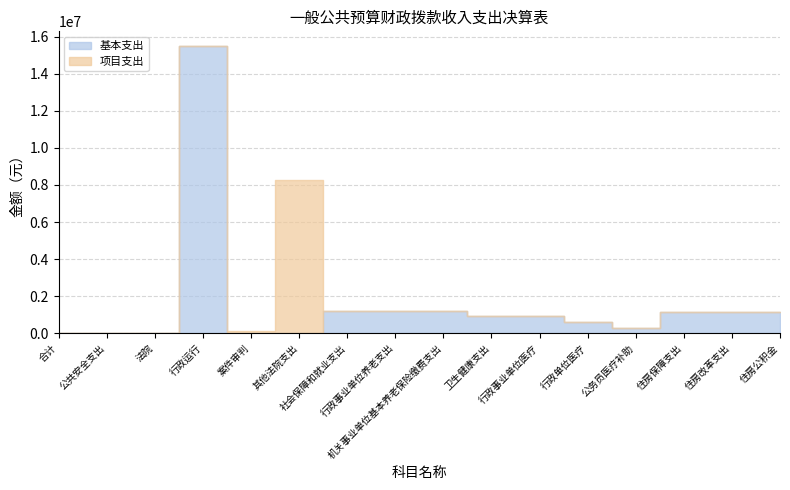

How many interior local valleys does the 基本支出 series have?

1